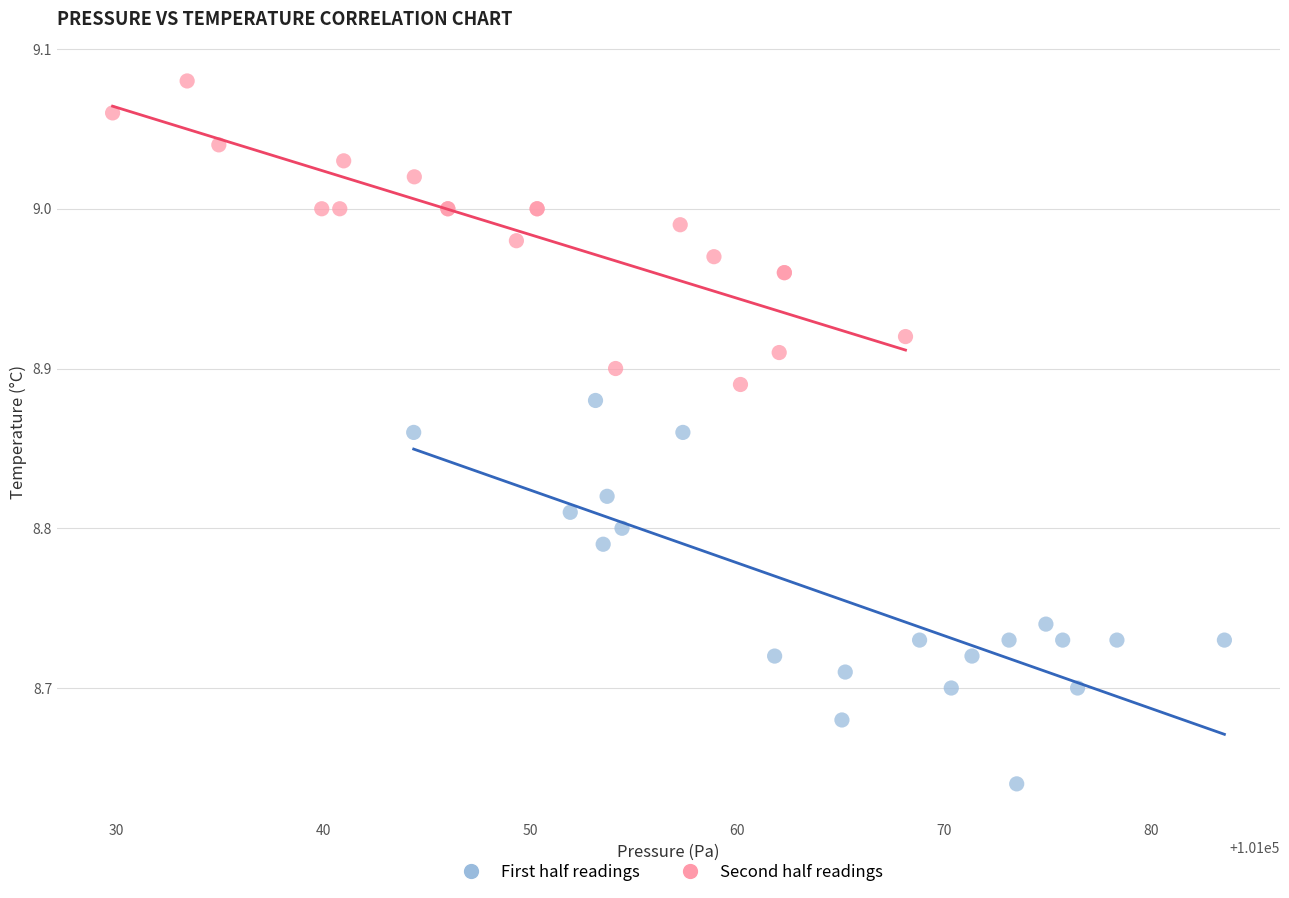

What are all the series names shown in the legend?

First half readings, Second half readings